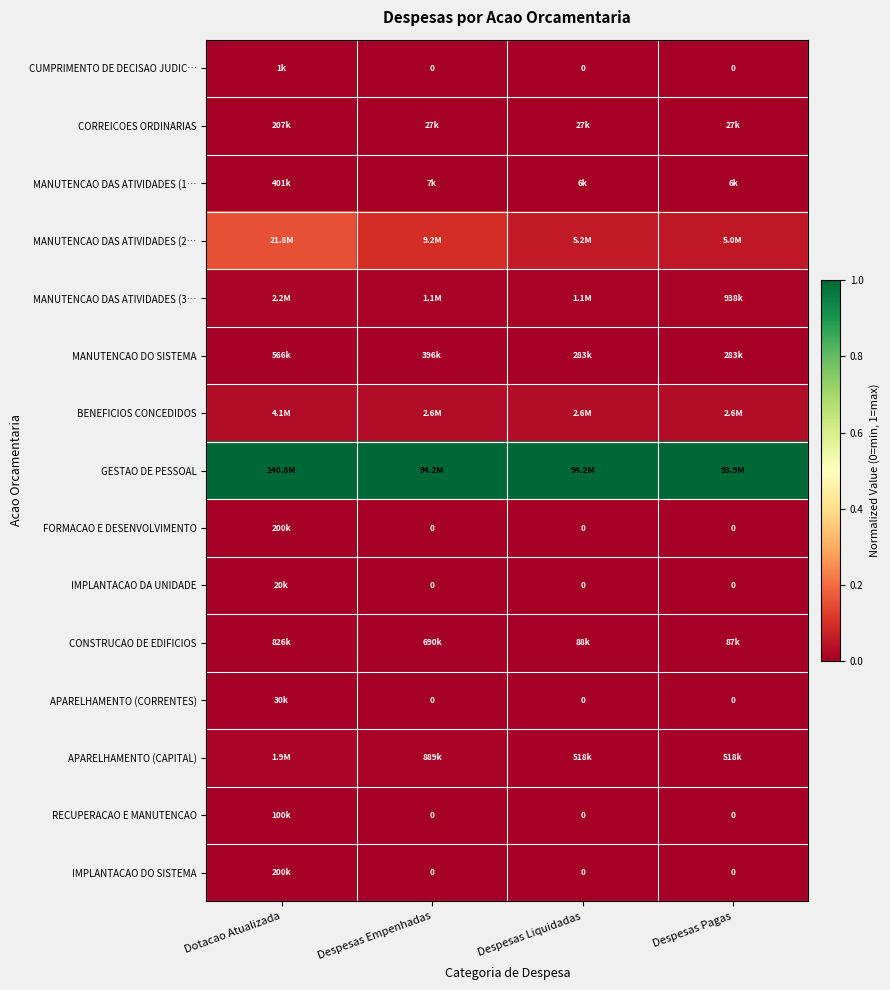

Which series has the largest total across all categories?

GESTAO DE PESSOAL